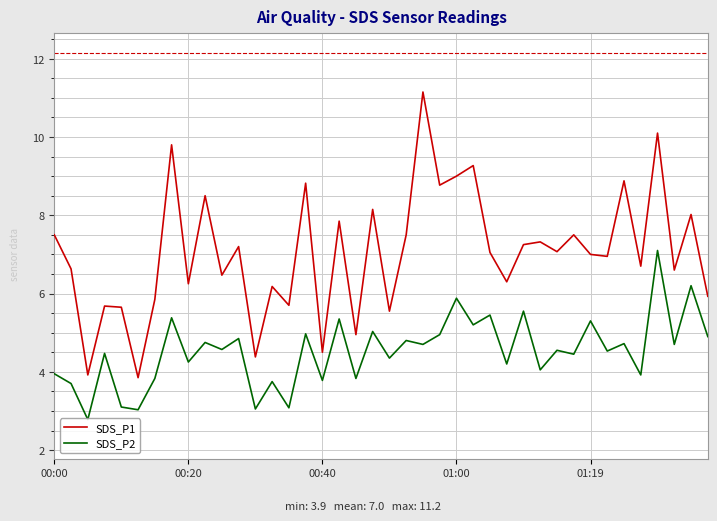

What is the smallest value displayed?

2.8